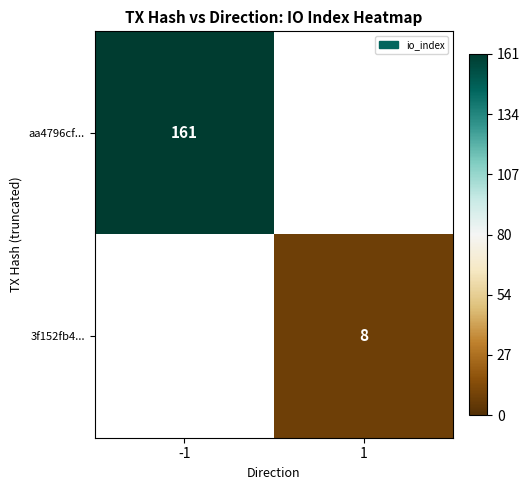

Is the value of 3f152fb4... at 1 greater than the value of aa4796cf... at -1?

No